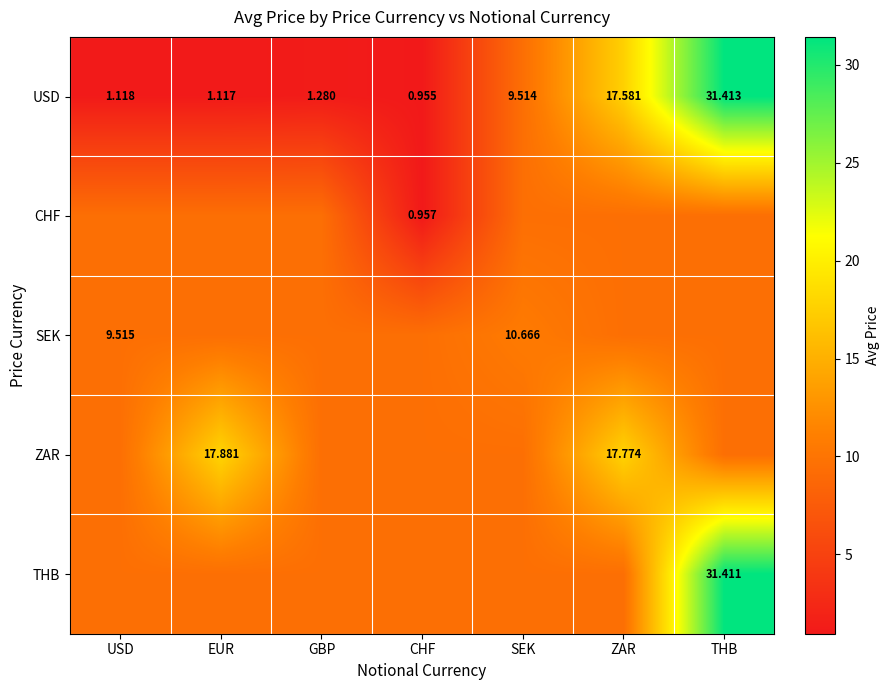

What is the sum of the SEK values at EUR and THB?

19.0